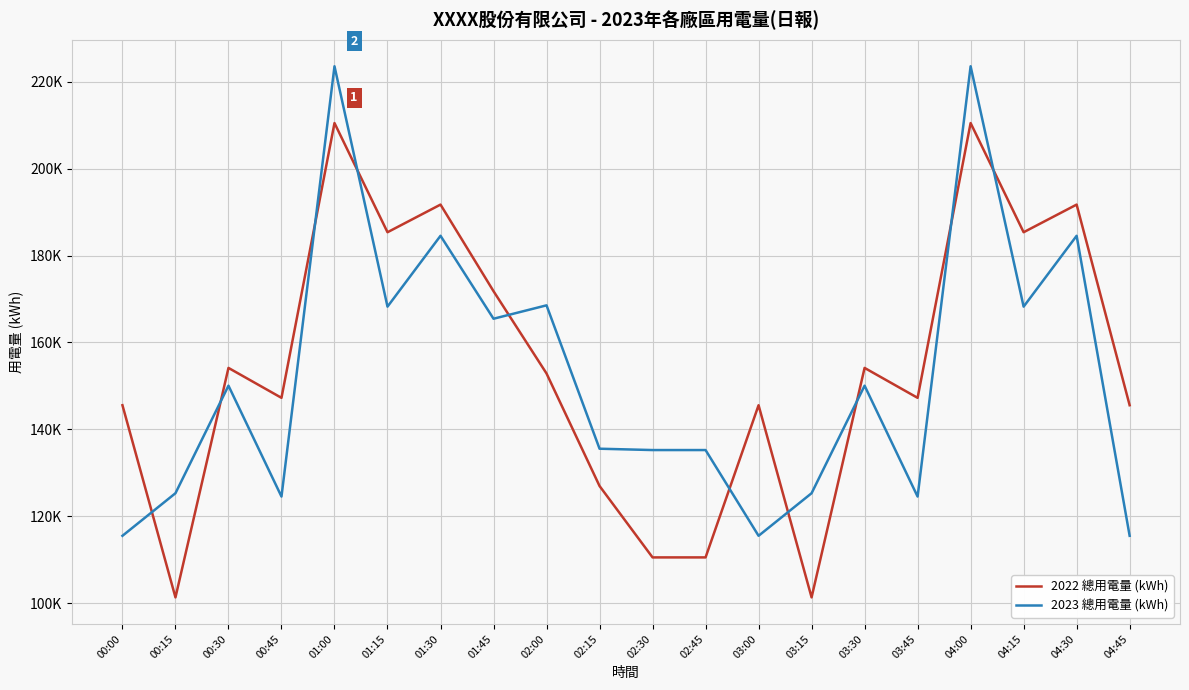

Does the chart have visible grid lines?

Yes